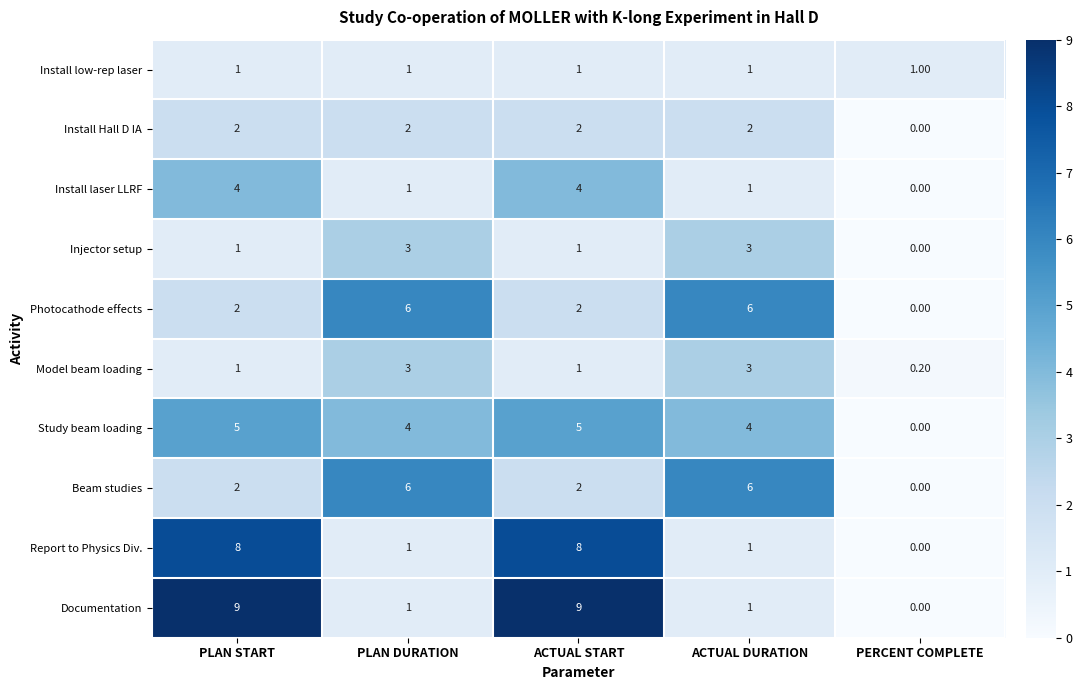

Count the number of data series in this chart.

10